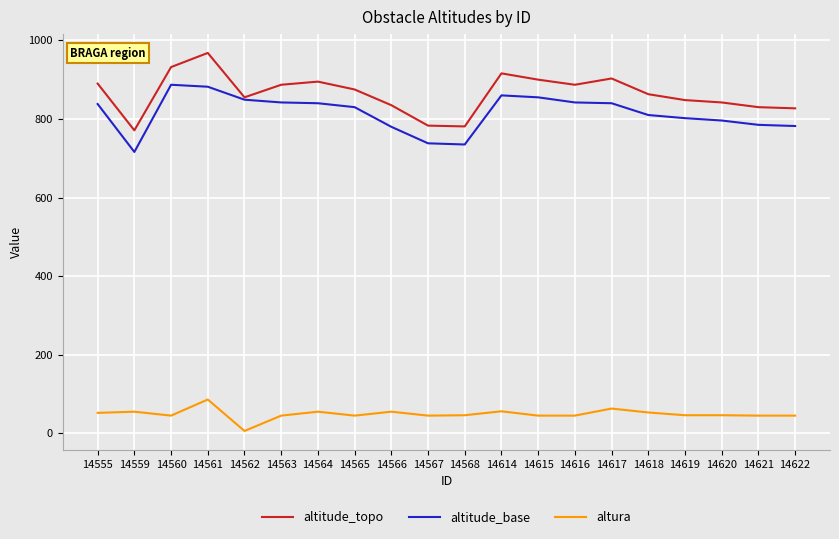

What is the sum of all altura values?

979